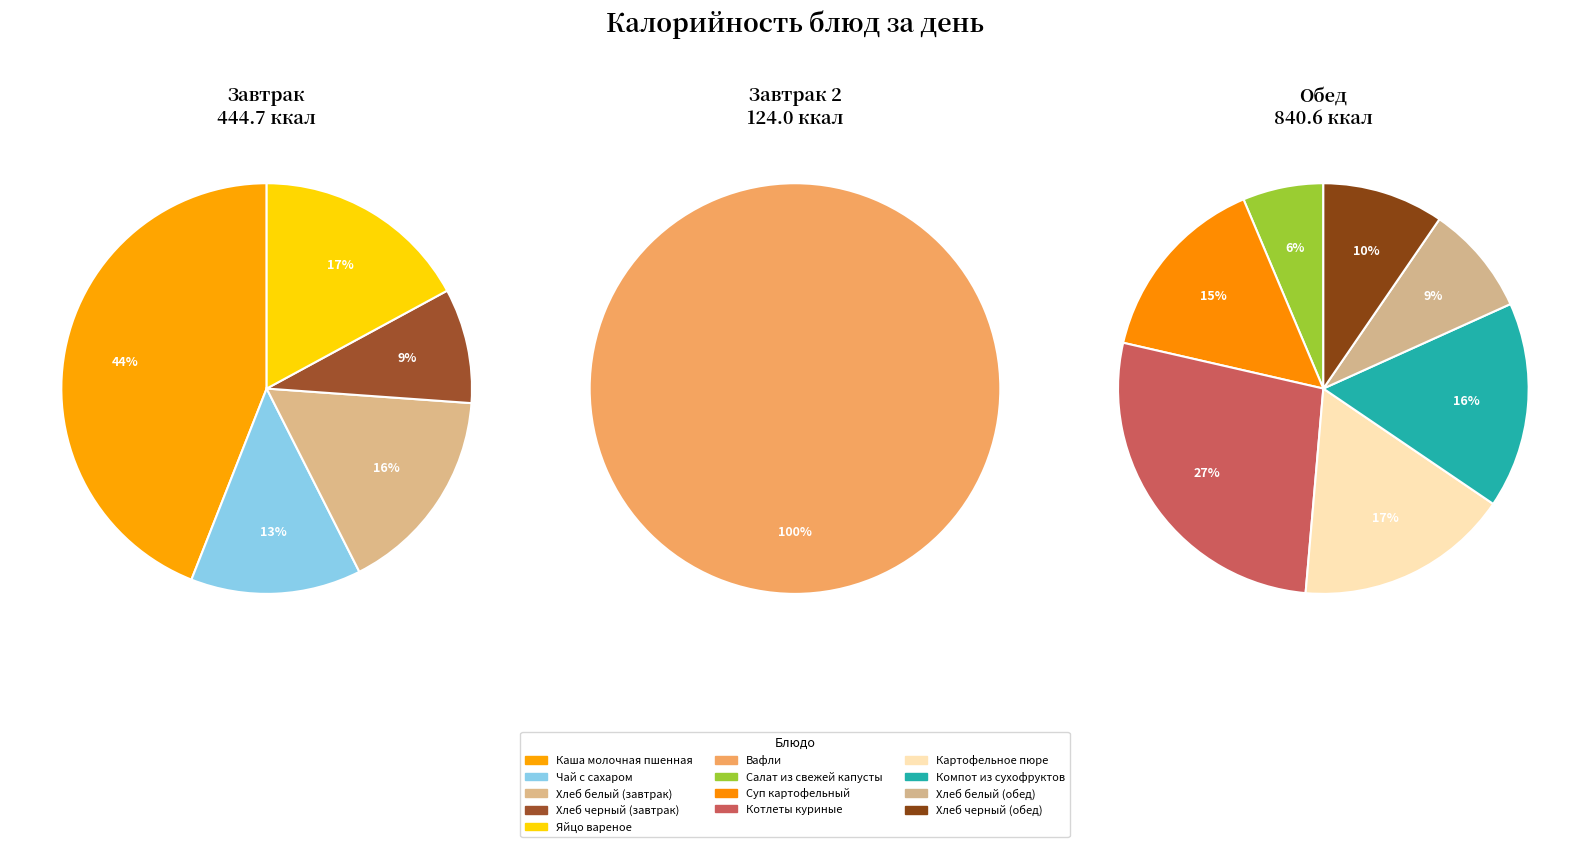

Is it true that Салат из свежей капусты is 13% of the pie?

False